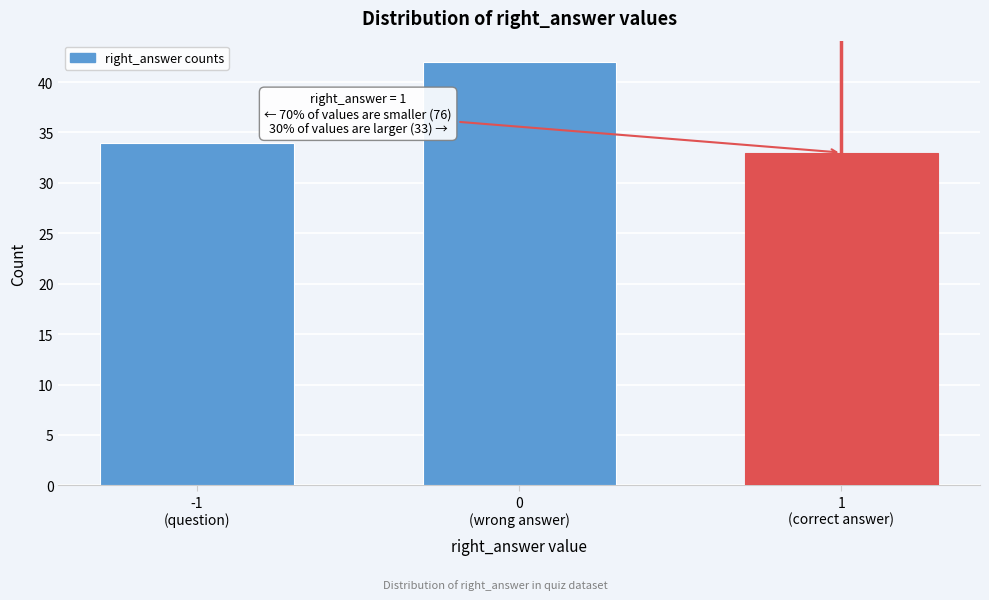

Reading left to right, what are all the values shown in this chart?

34	42	33